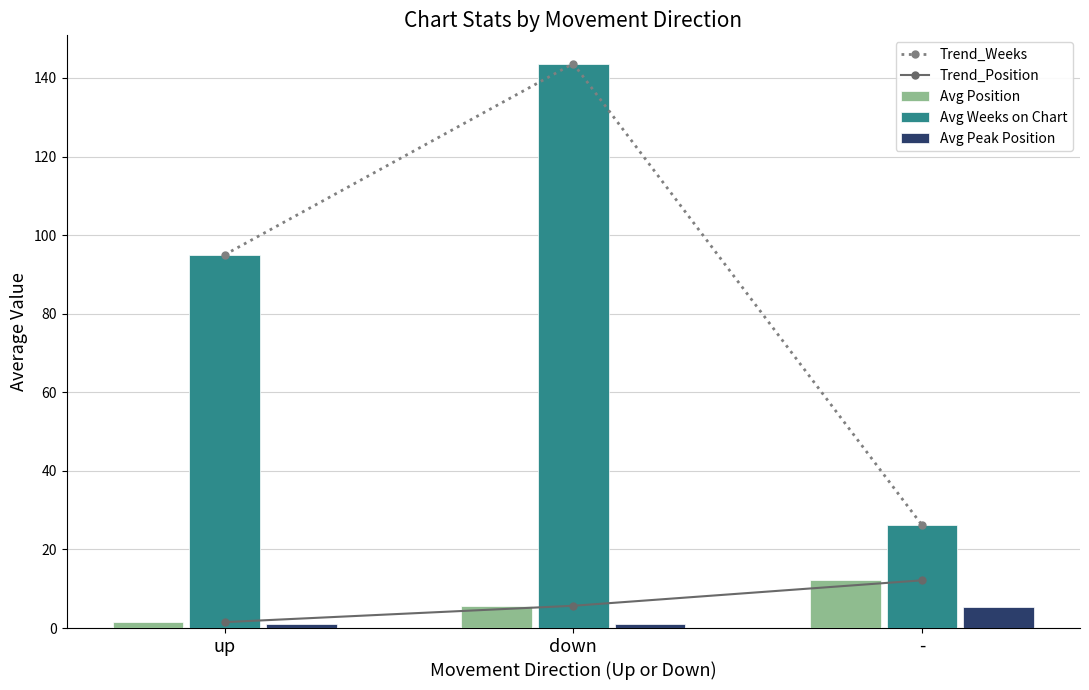

Rank the categories by Avg Weeks on Chart value from lowest to highest.

-, up, down